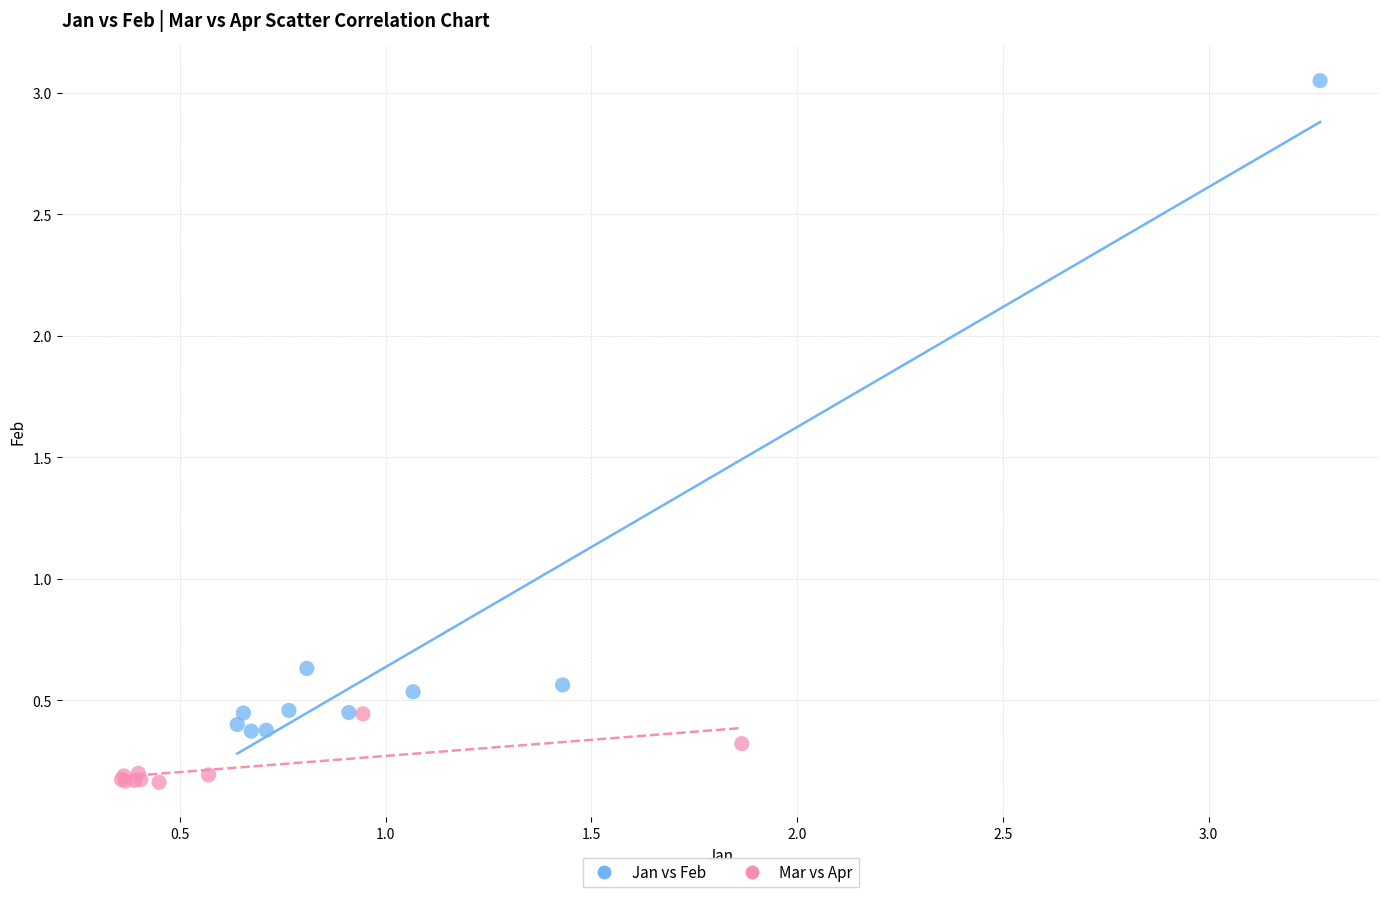

Which series contains the lowest Y value?

Mar vs Apr